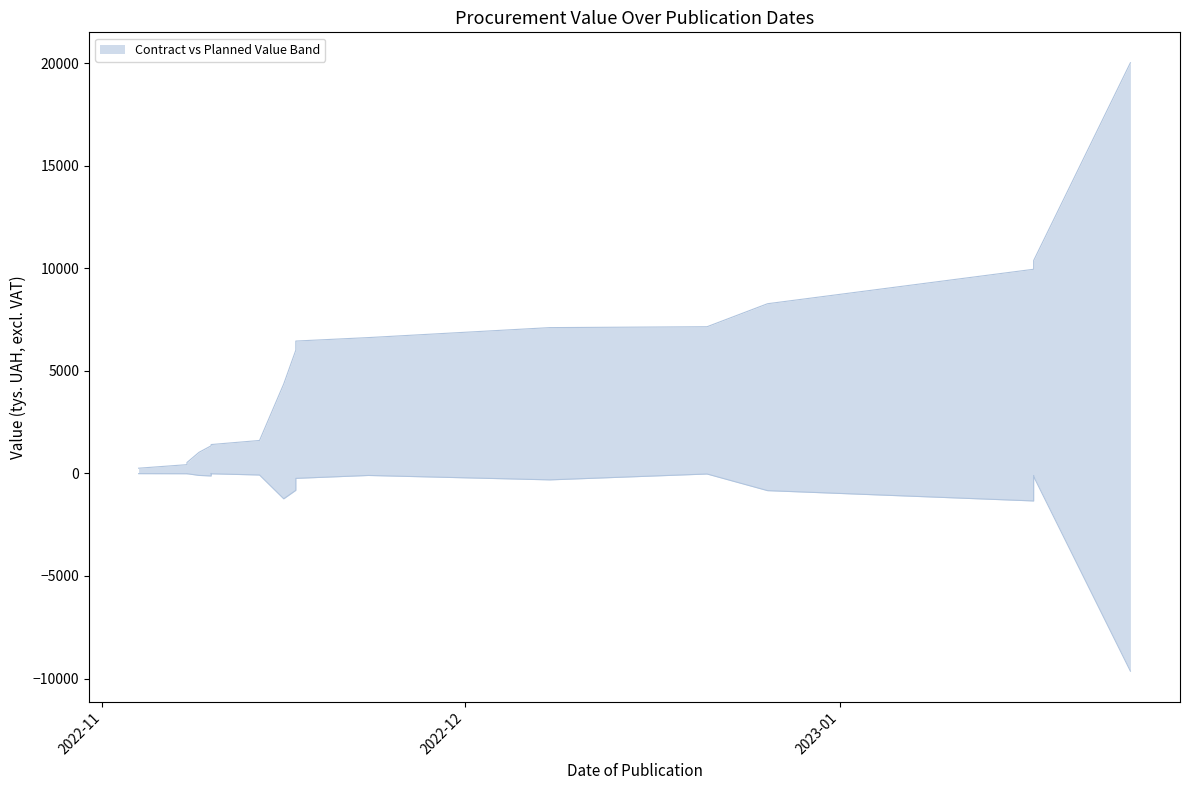

True or false: the data shows -2.2 at 2022-11-10.

True